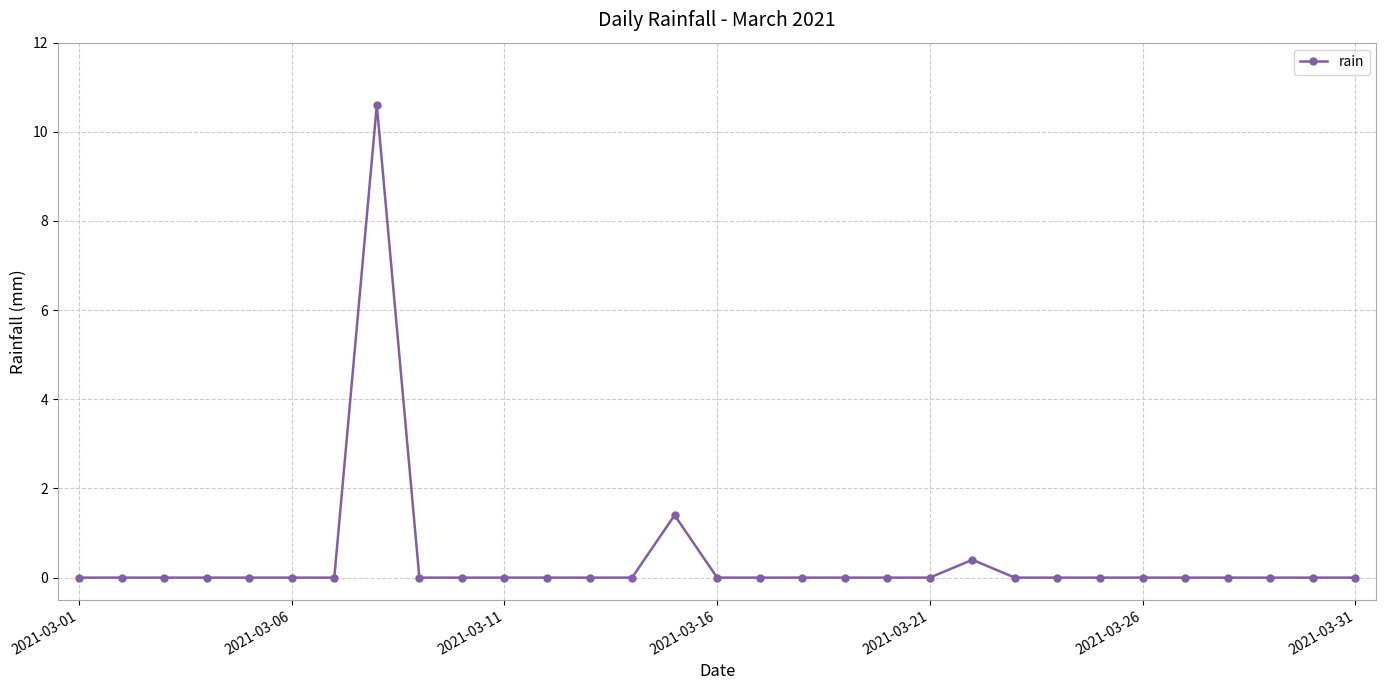

What is the greatest value displayed?

10.6